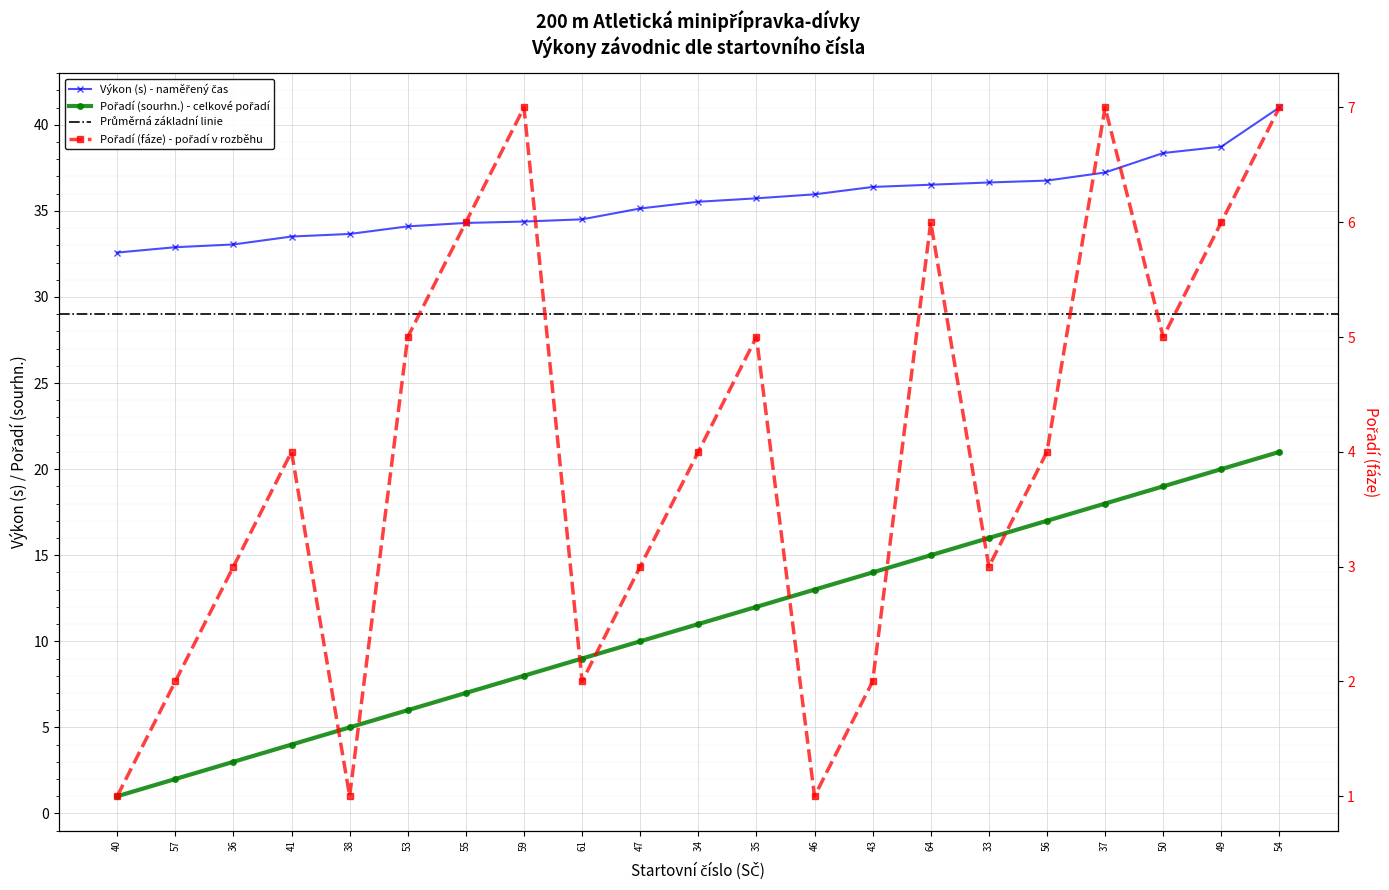

True or false: Výkon has more than 0 interior local peaks.

False